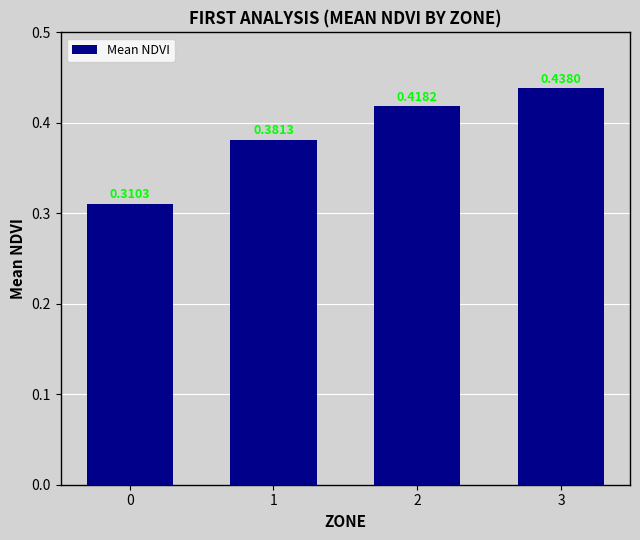

List the labels in order of value, largest first.

3, 2, 1, 0